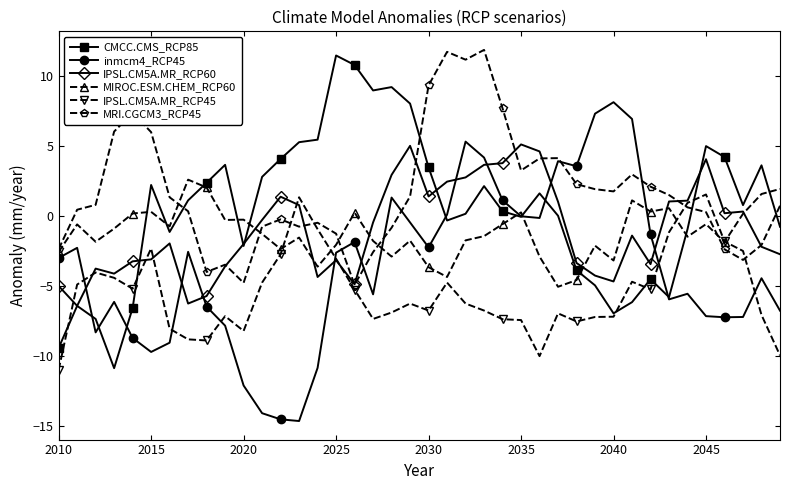

How many values in the IPSL.CM5A.MR_RCP60 series are below -1?

21